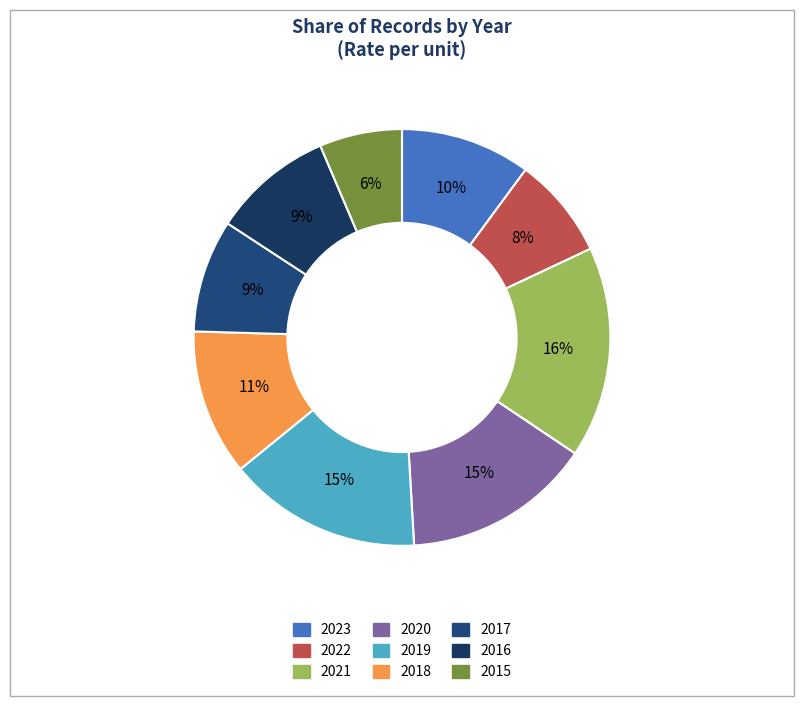

How many slices are in this pie chart?

9